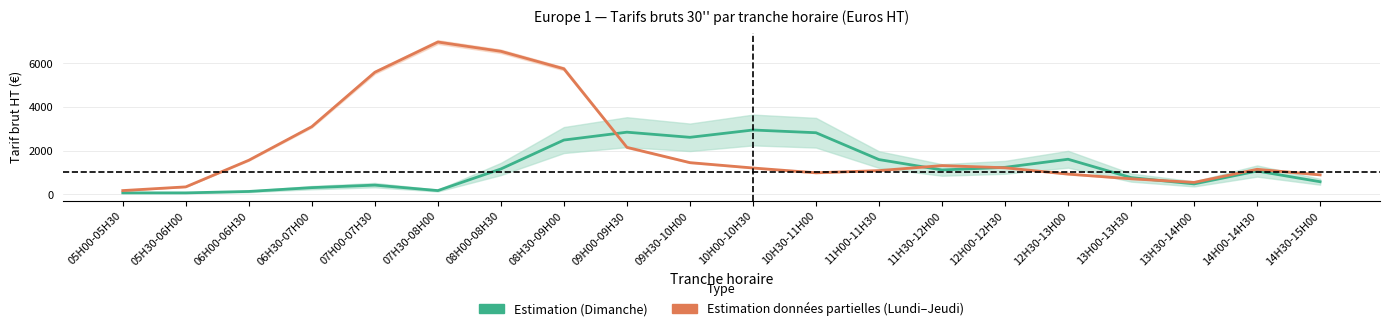

Reading left to right, what are all the values shown in this chart?

Dimanche (Blanc–Or): 65	65	130	305	420	170	1160	2485	2845	2610	2945	2820	1590	1115	1235	1605	765	475	1065	575
Lundi–Jeudi Bleu: 170	340	1560	3100	5590	6975	6550	5750	2150	1450	1205	985	1085	1315	1215	925	710	545	1145	890